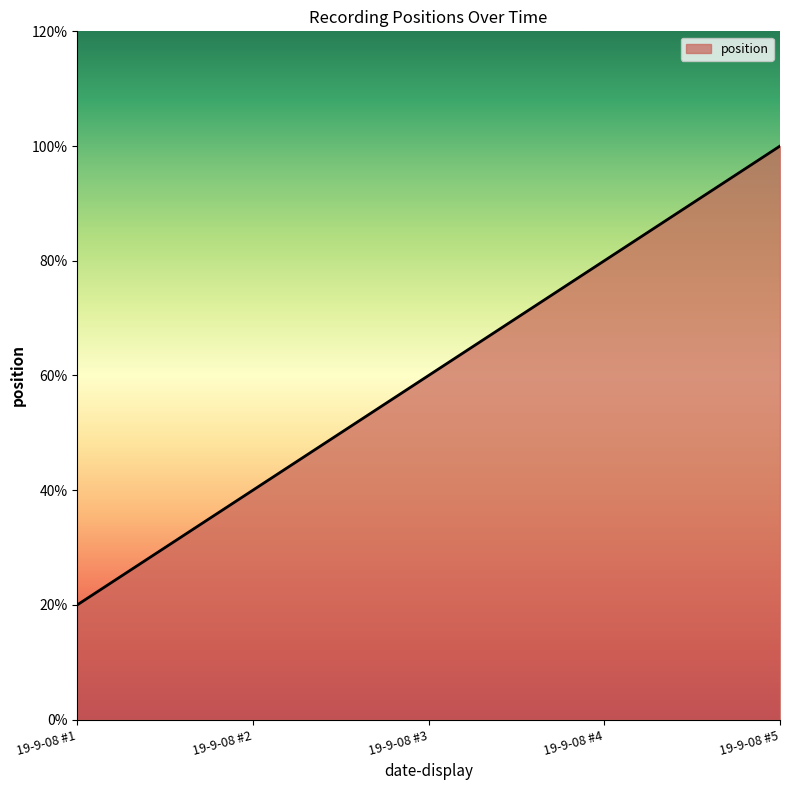

Approximately how many times larger is the value at 19-9-08 #4 compared to 19-9-08 #2?

2.0